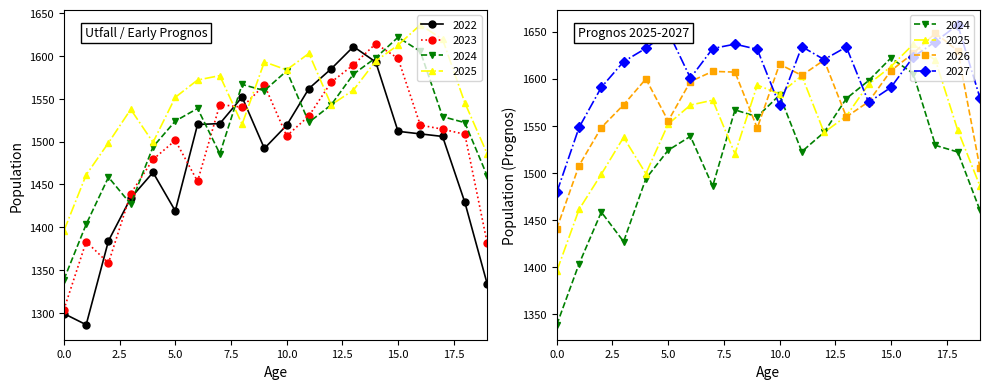

What is the total value across all series at 9?

9389.5